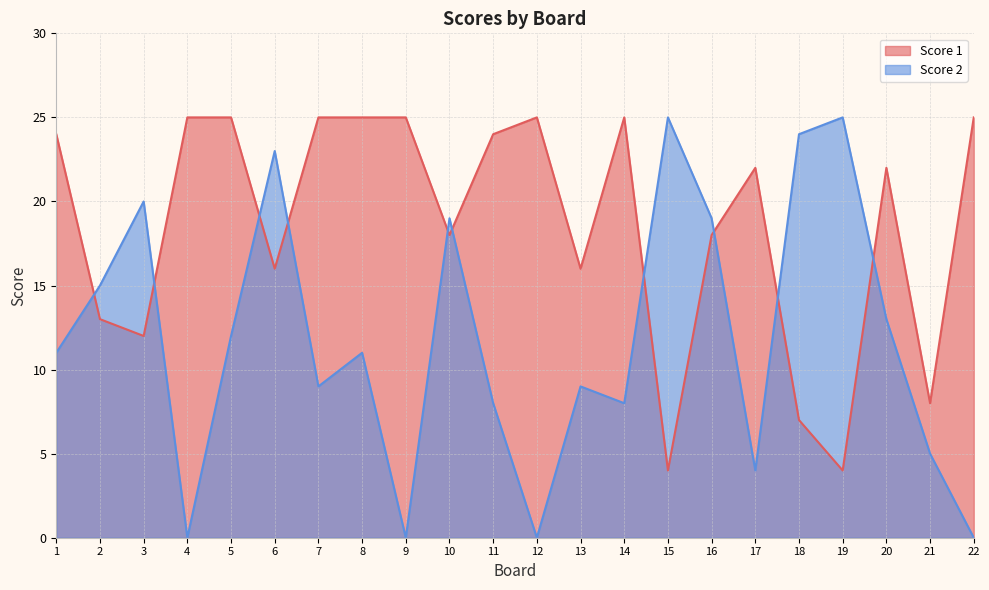

The value of Score 1 at 17 is 22. True or false?

True